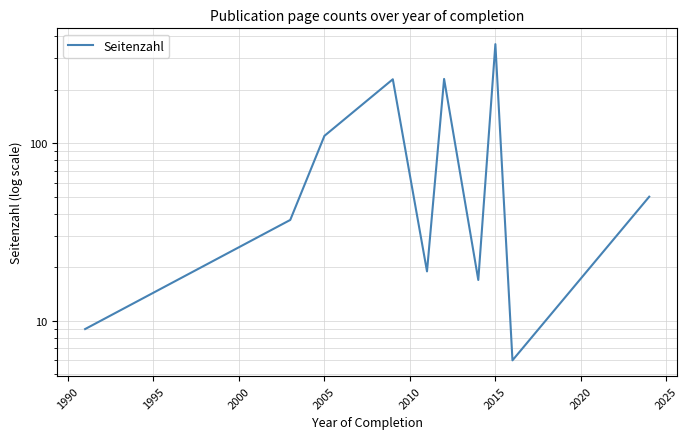

How many lines are shown in the chart?

1